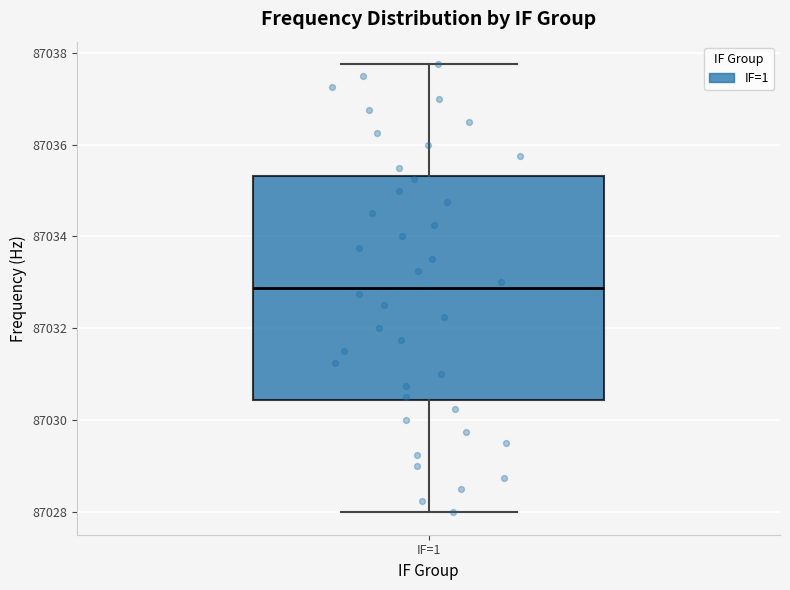

Where is the upper edge of the box for IF=1 on the y-axis? The values are not printed on the chart, so give them approximately, as read against the axis.

87035.4